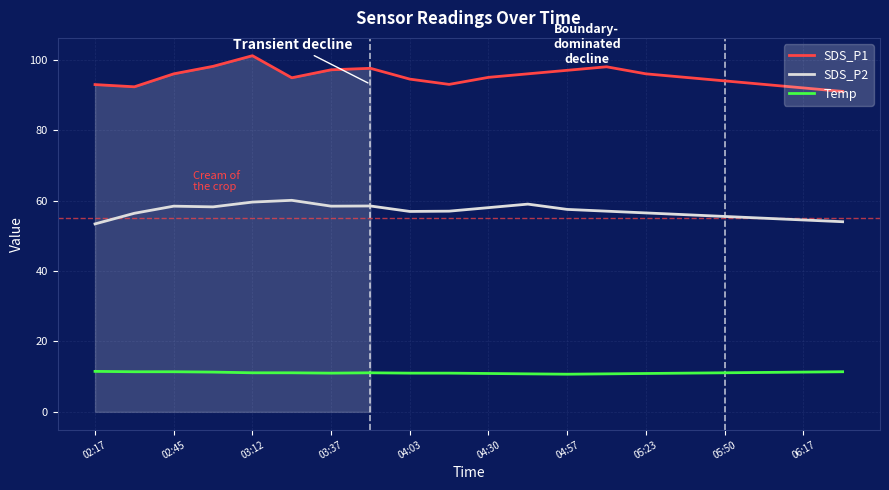

List the series in order of their overall mean, highest first.

SDS_P1, SDS_P2, Temp